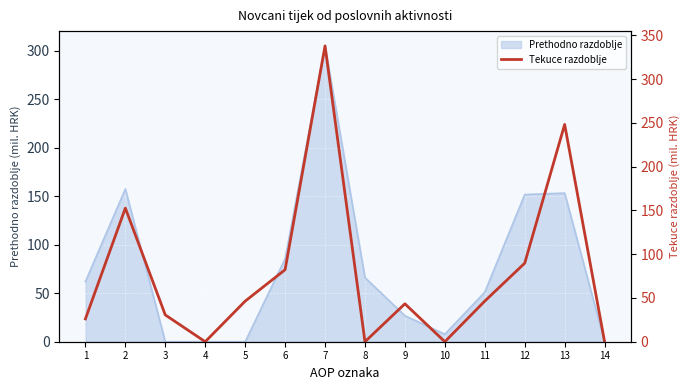

What is the difference between the second highest and second lowest values?

248.3